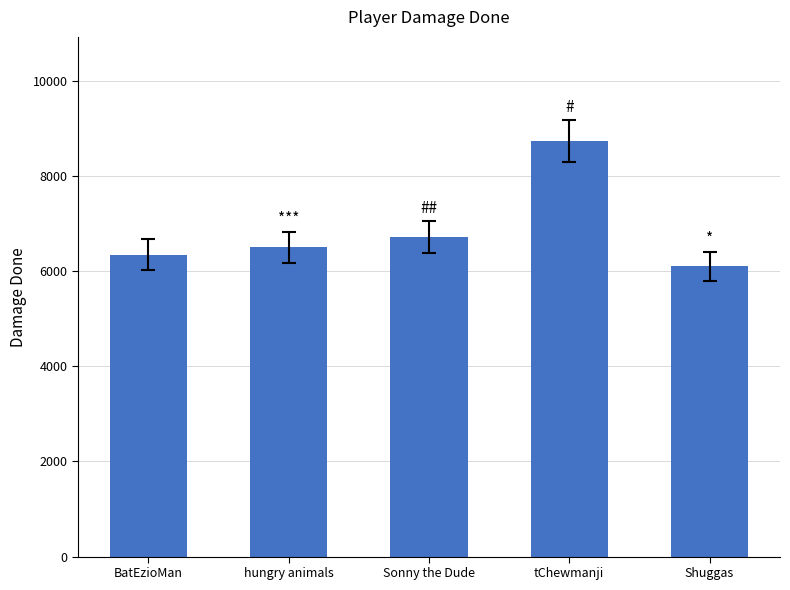

What is the change in value from hungry animals to tChewmanji?

+2235